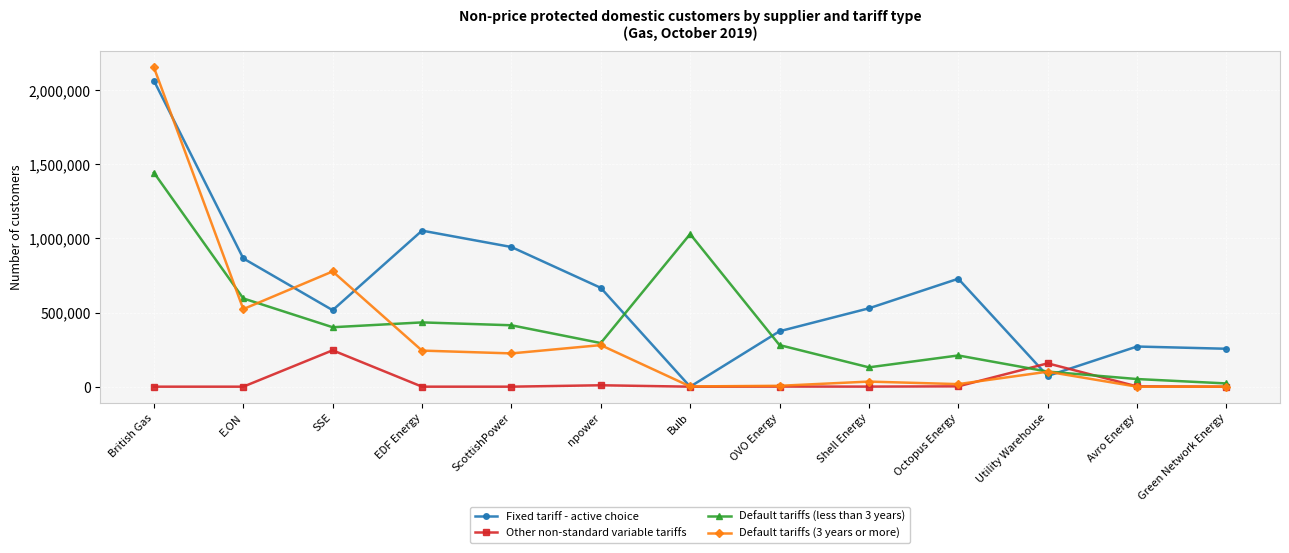

What is the spread (max minus min) of values at ScottishPower?

941532